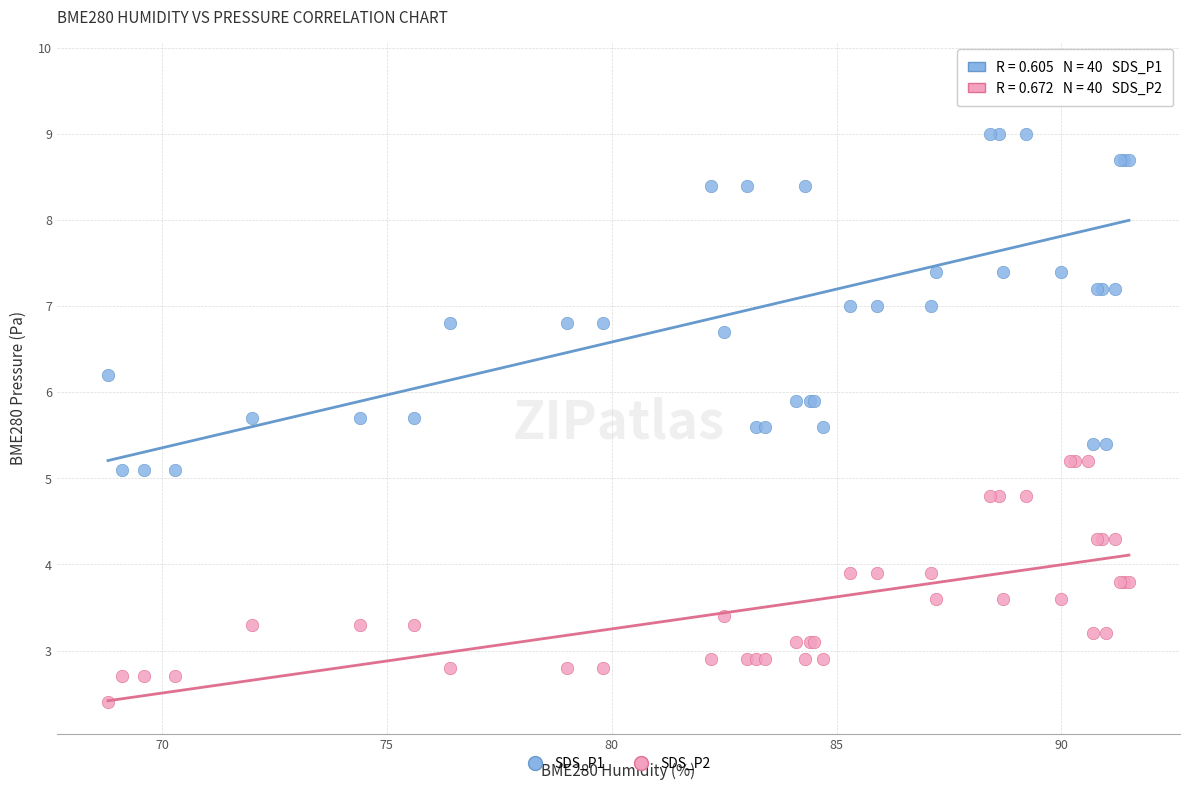

Which series reaches the maximum Y coordinate?

SDS_P1